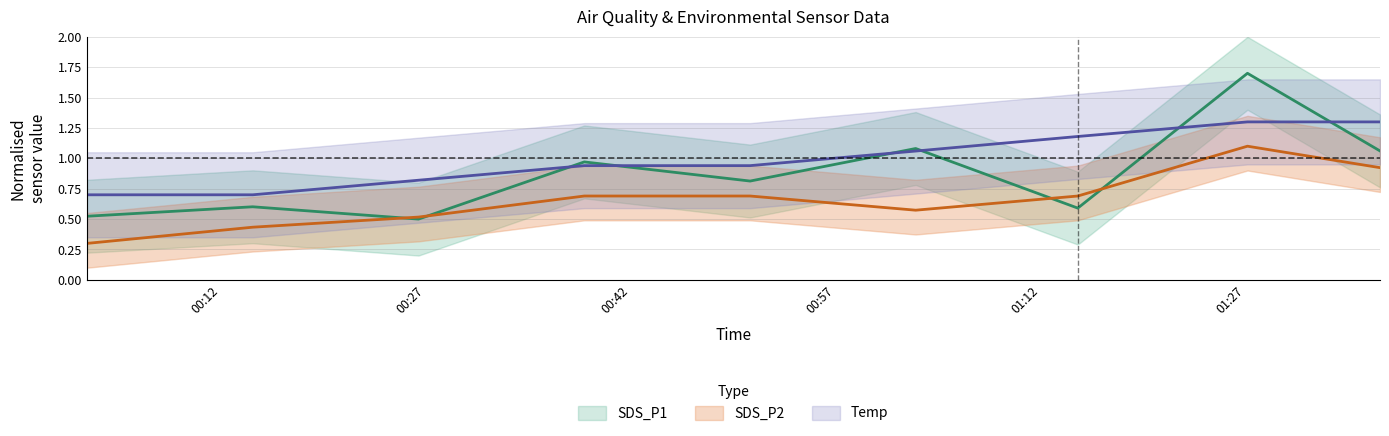

At how many categories does at least one series exceed 1?

4